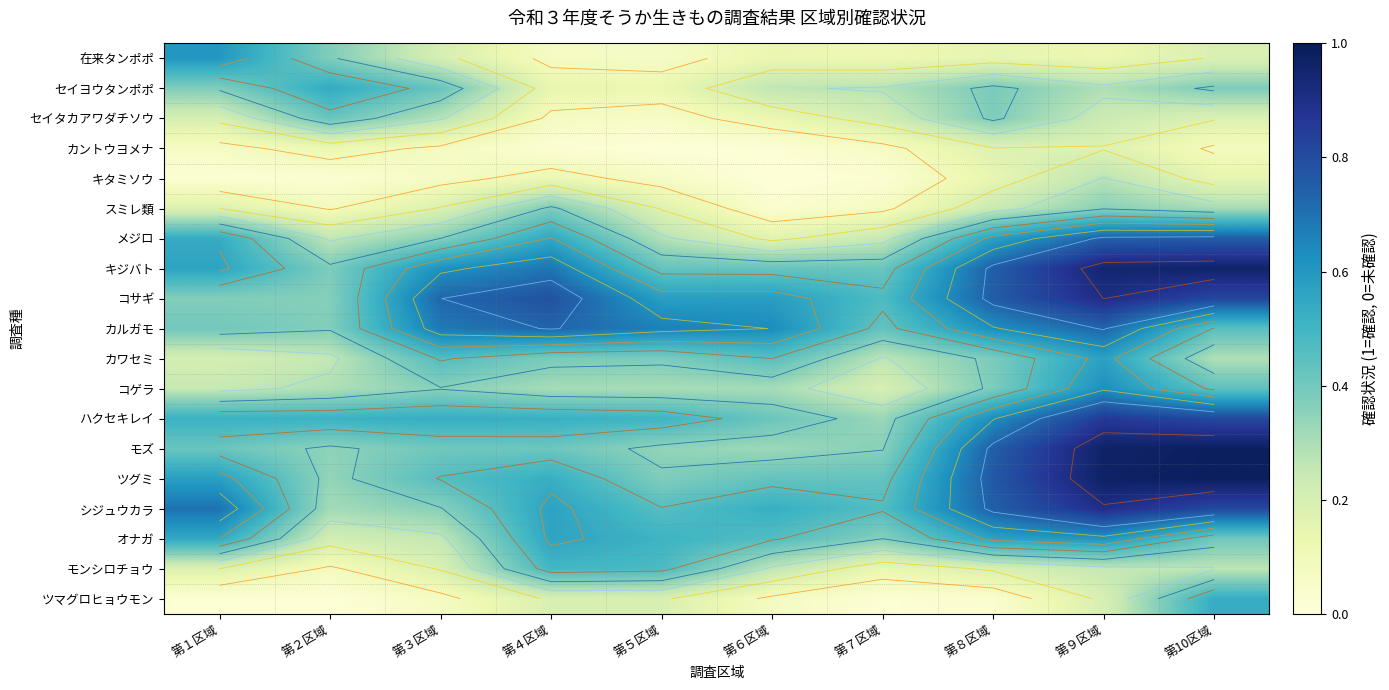

Which category has the lowest value in the メジロ series?

第６区域